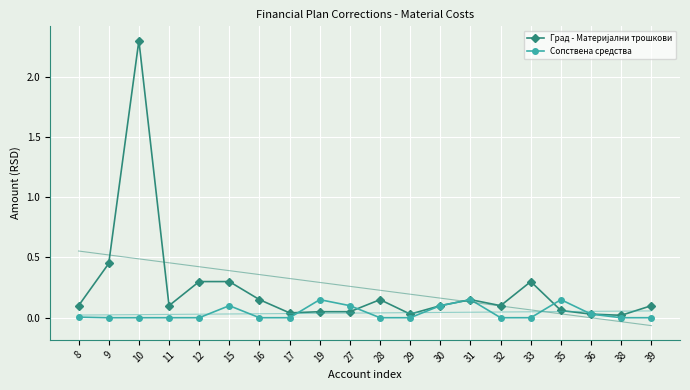

List the series in order of their peak value, highest first.

Град - Материјални трошкови, Сопствена средства